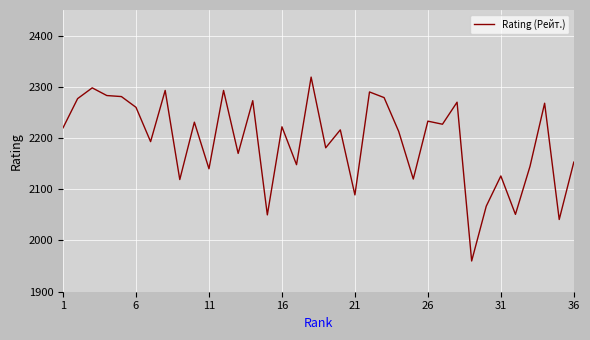

What is the minimum value shown in the chart?

1960